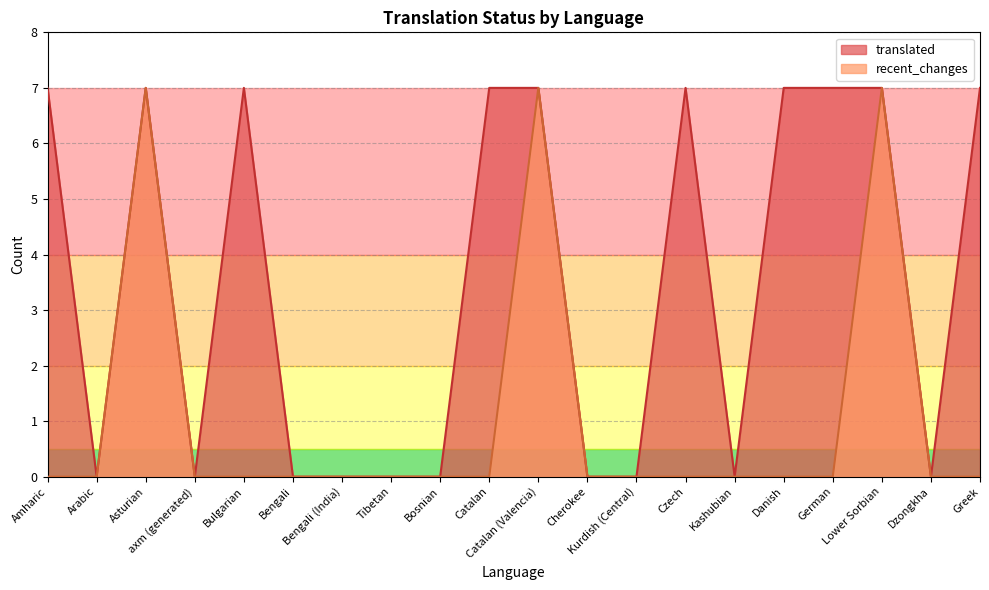

What is the difference between the second highest and second lowest values in the recent_changes series?

7